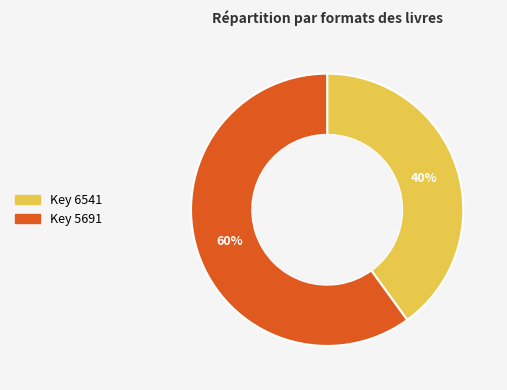

How many segments does this pie chart have?

2